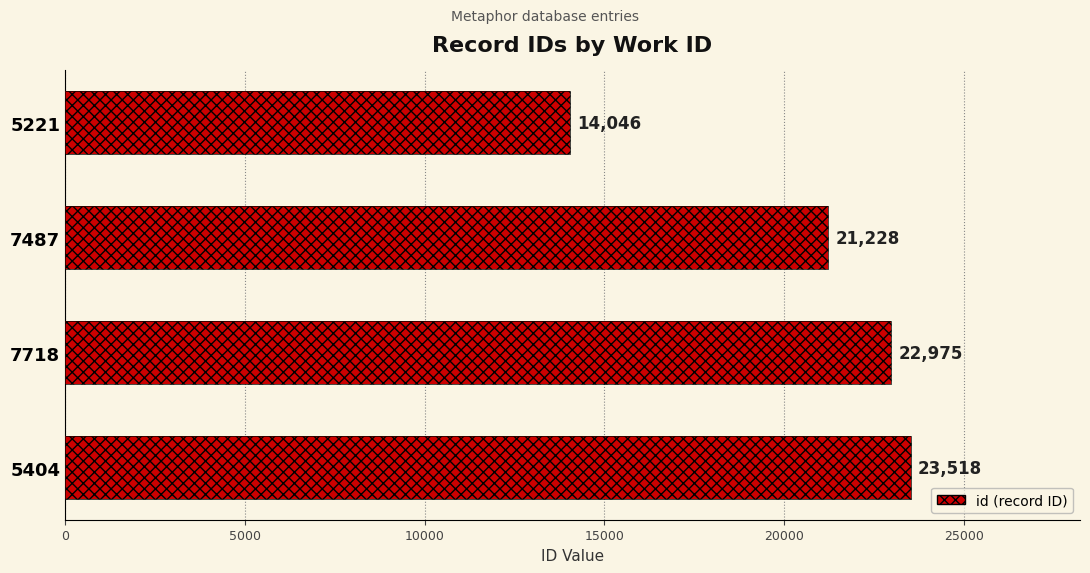

The value at 5404 is 23518. True or false?

True